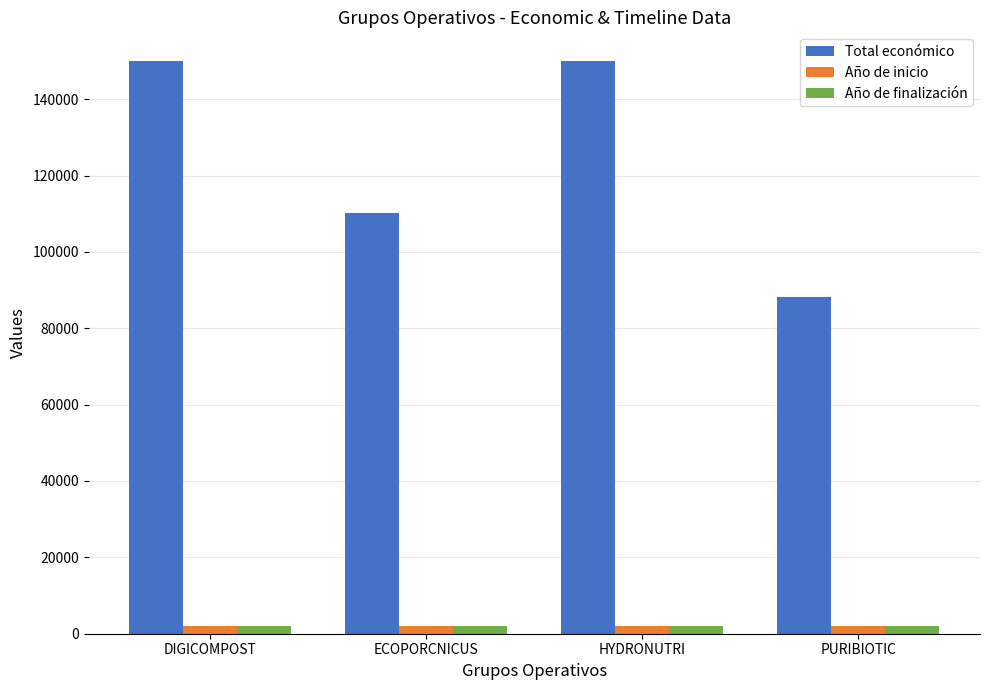

Does the chart contain stacked bars?

No